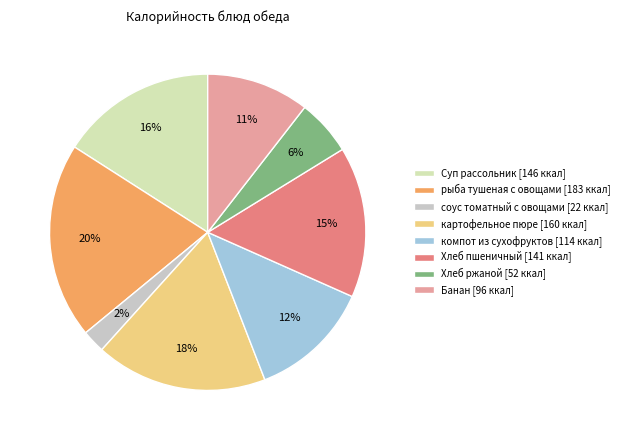

What is the largest slice in the pie chart?

рыба тушеная с овощами